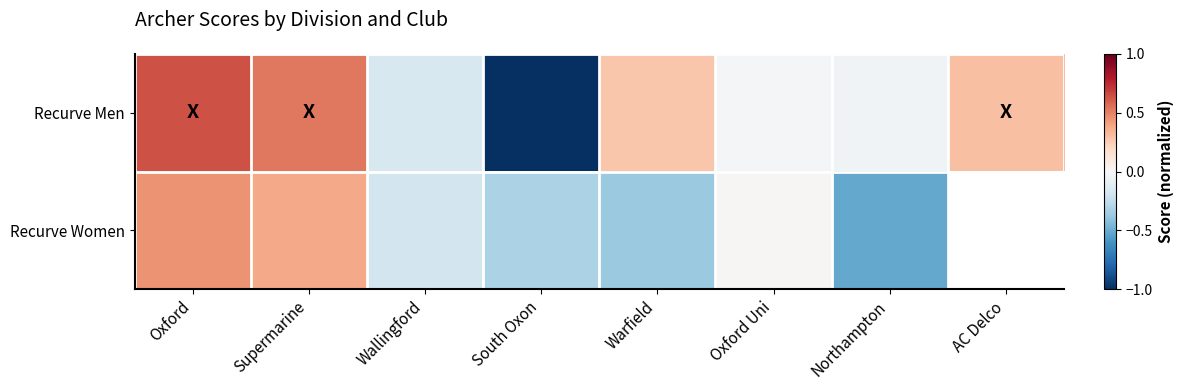

Which category has the highest value across all series?

Oxford